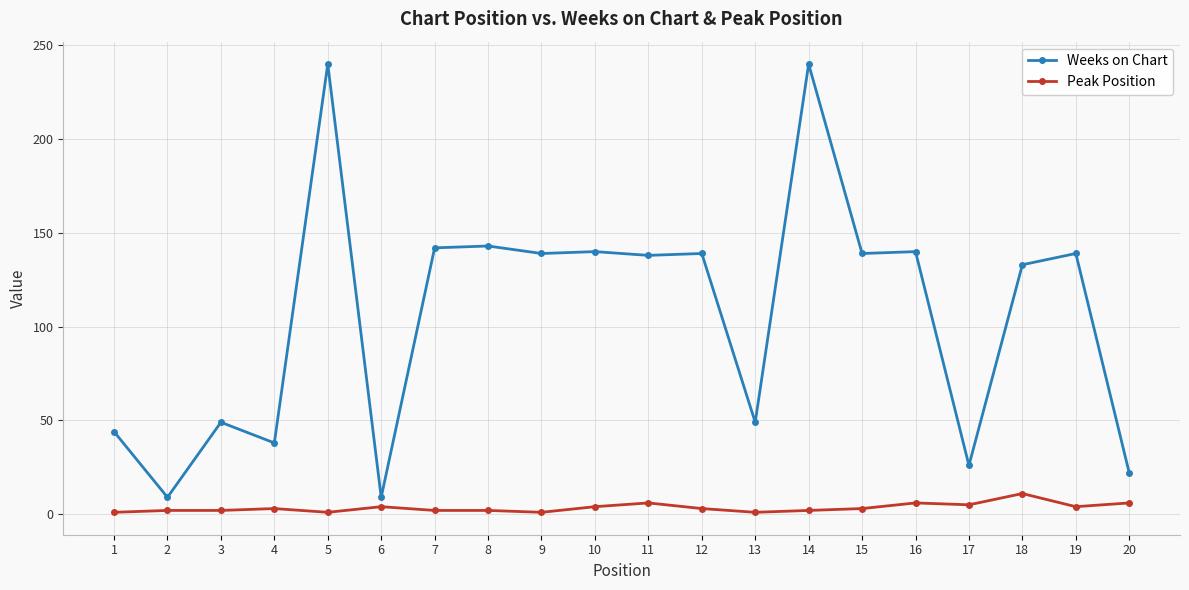

Is it true that Weeks on Chart equals 26 at 17?

True